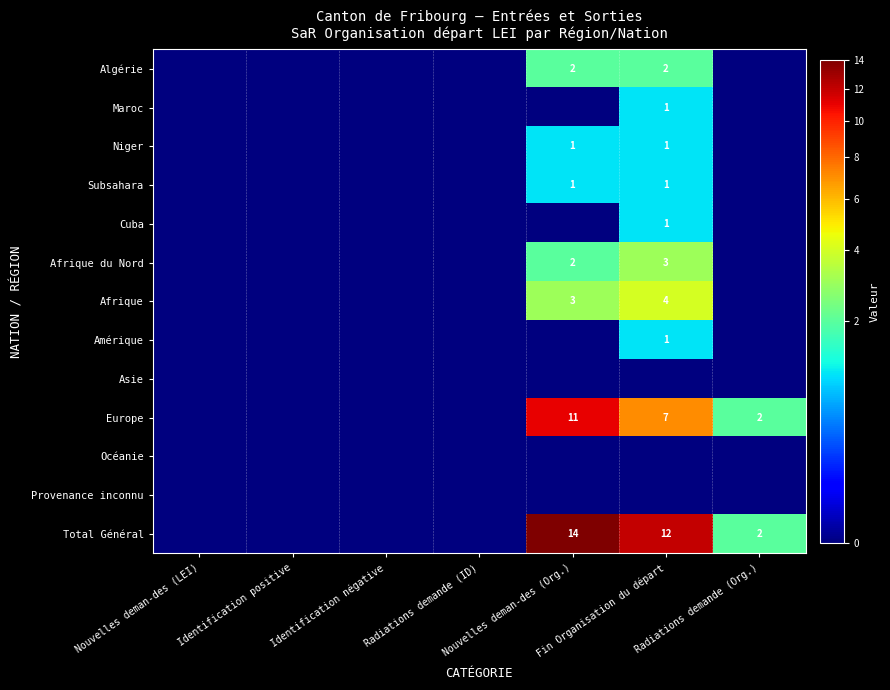

At which category is the sum across all series the highest?

Nouvelles deman-des (Org.)